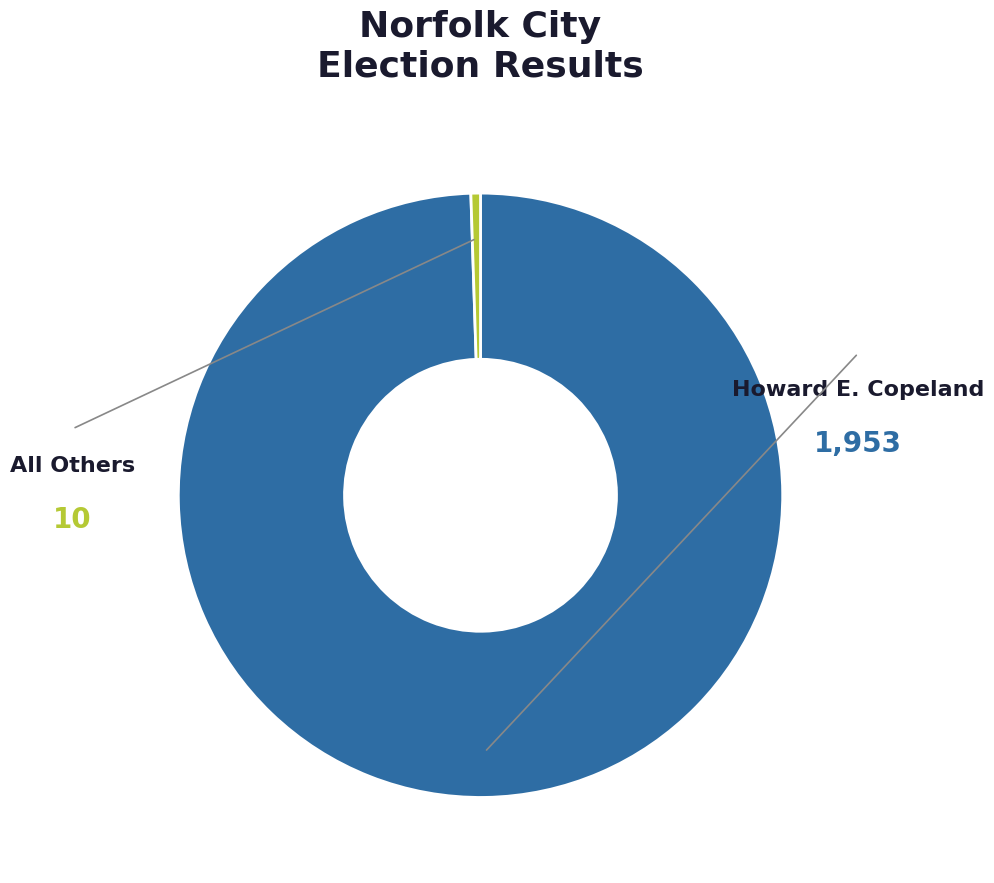

Is there a majority slice in this chart?

Yes